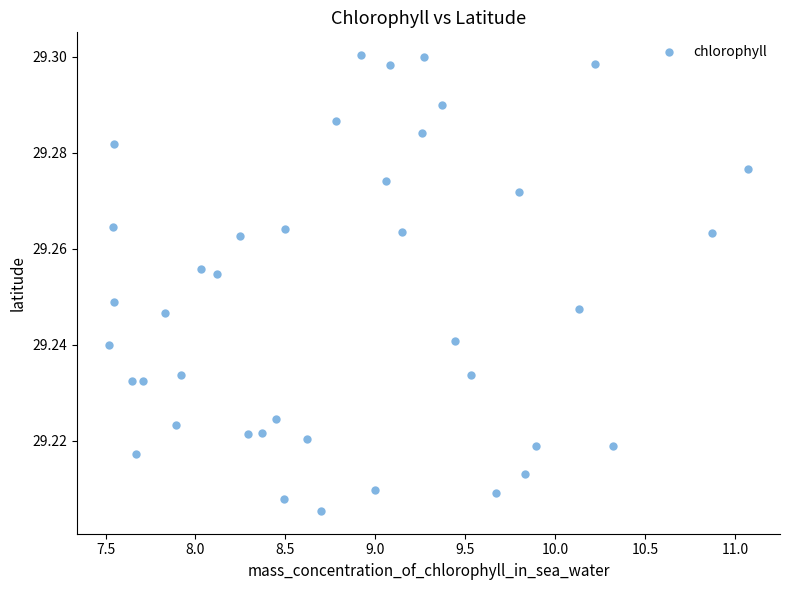

What is the range of X values (max minus min)?

3.6